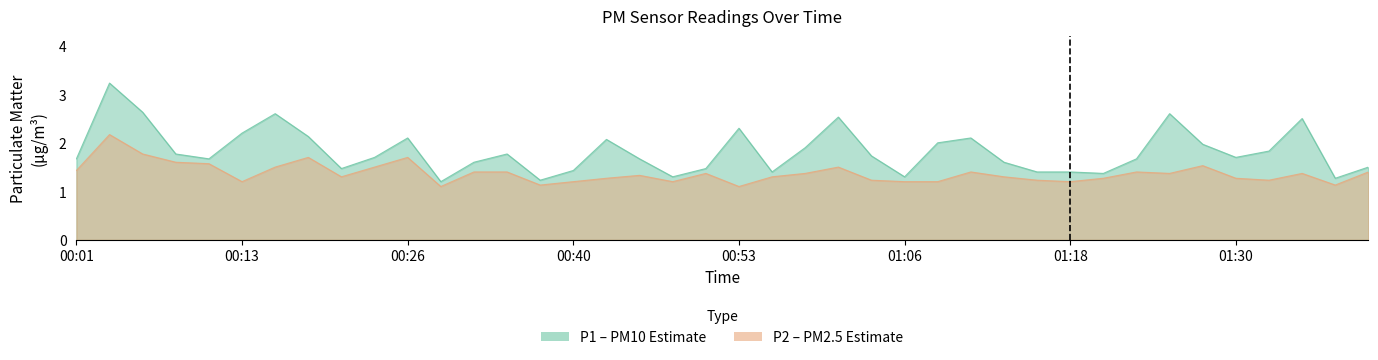

Rank the series at 01:11 from highest to lowest value.

P1, P2